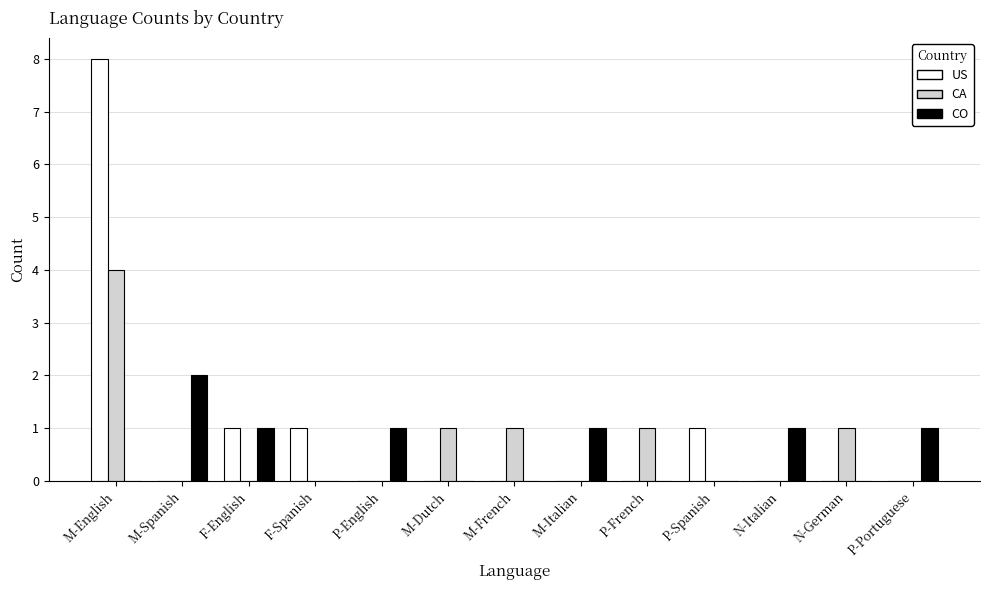

Reading left to right, transcribe all the data shown in this chart.

US: M-English=8	M-Spanish=0	F-English=1	F-Spanish=1	P-English=0	M-Dutch=0	M-French=0	M-Italian=0	P-French=0	P-Spanish=1	N-Italian=0	N-German=0	P-Portuguese=0
CA: M-English=4	M-Spanish=0	F-English=0	F-Spanish=0	P-English=0	M-Dutch=1	M-French=1	M-Italian=0	P-French=1	P-Spanish=0	N-Italian=0	N-German=1	P-Portuguese=0
CO: M-English=0	M-Spanish=2	F-English=1	F-Spanish=0	P-English=1	M-Dutch=0	M-French=0	M-Italian=1	P-French=0	P-Spanish=0	N-Italian=1	N-German=0	P-Portuguese=1